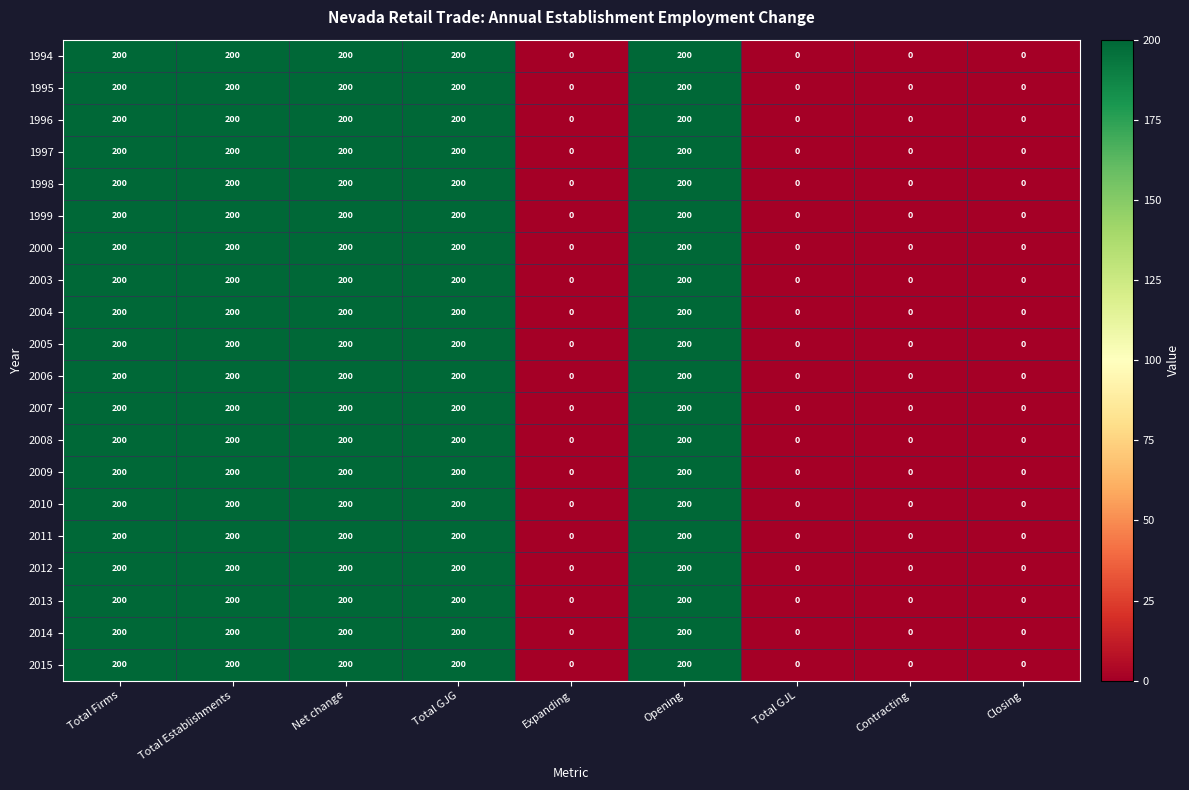

The value of 2010 at Expanding is 0. True or false?

True